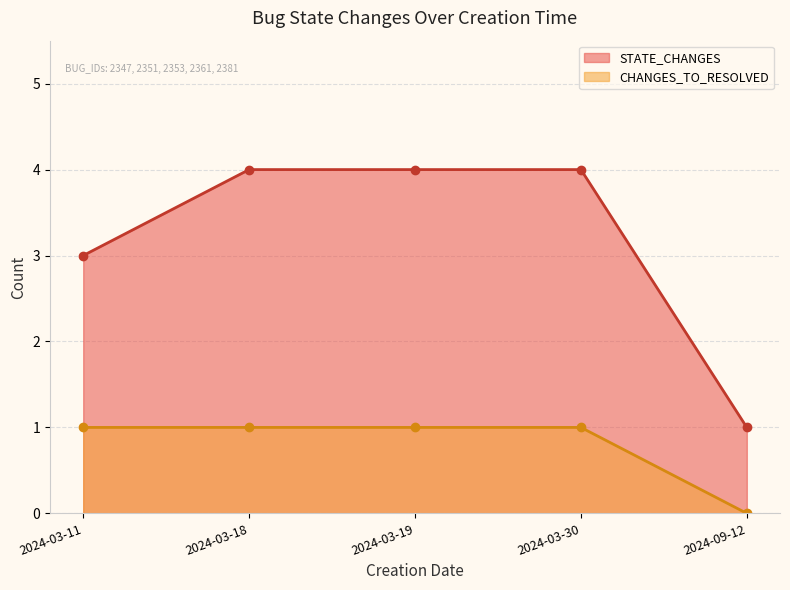

Which label corresponds to the largest value in the chart?

2024-03-18